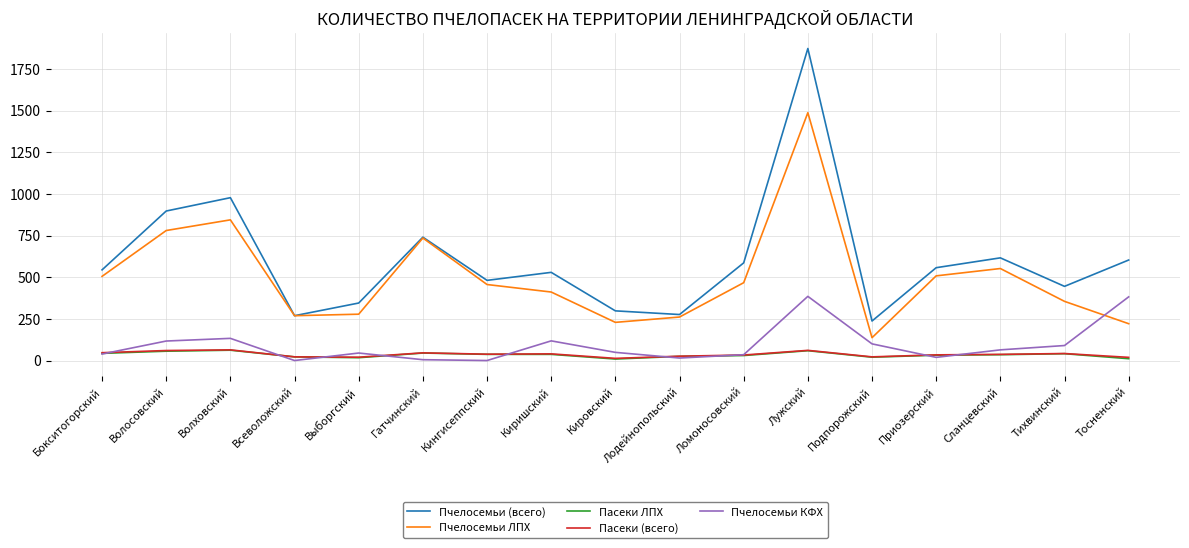

What are all the series names shown in the legend?

Пчелосемьи (всего), Пчелосемьи ЛПХ, Пасеки ЛПХ, Пасеки (всего), Пчелосемьи КФХ